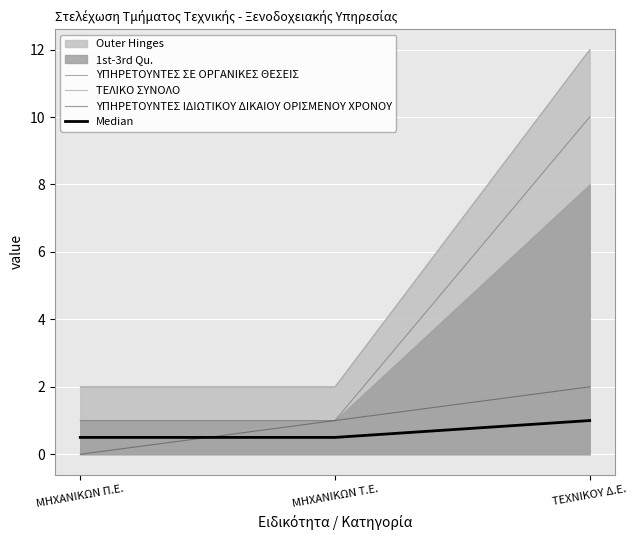

Is it true that ΥΠΗΡΕΤΟΥΝΤΕΣ ΣΕ ΟΡΓΑΝΙΚΕΣ ΘΕΣΕΙΣ equals 1.0 at ΜΗΧΑΝΙΚΩΝ Τ.Ε.?

True